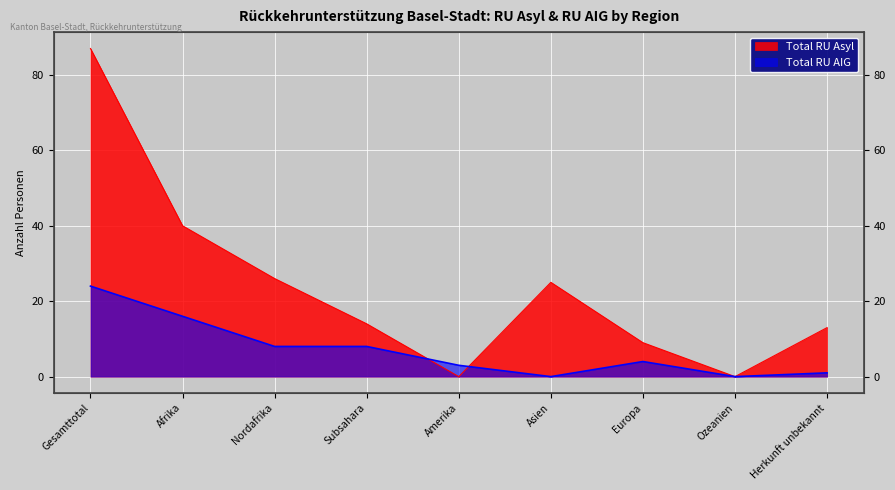

True or false: Total RU Asyl has a value of 0 at Ozeanien.

True